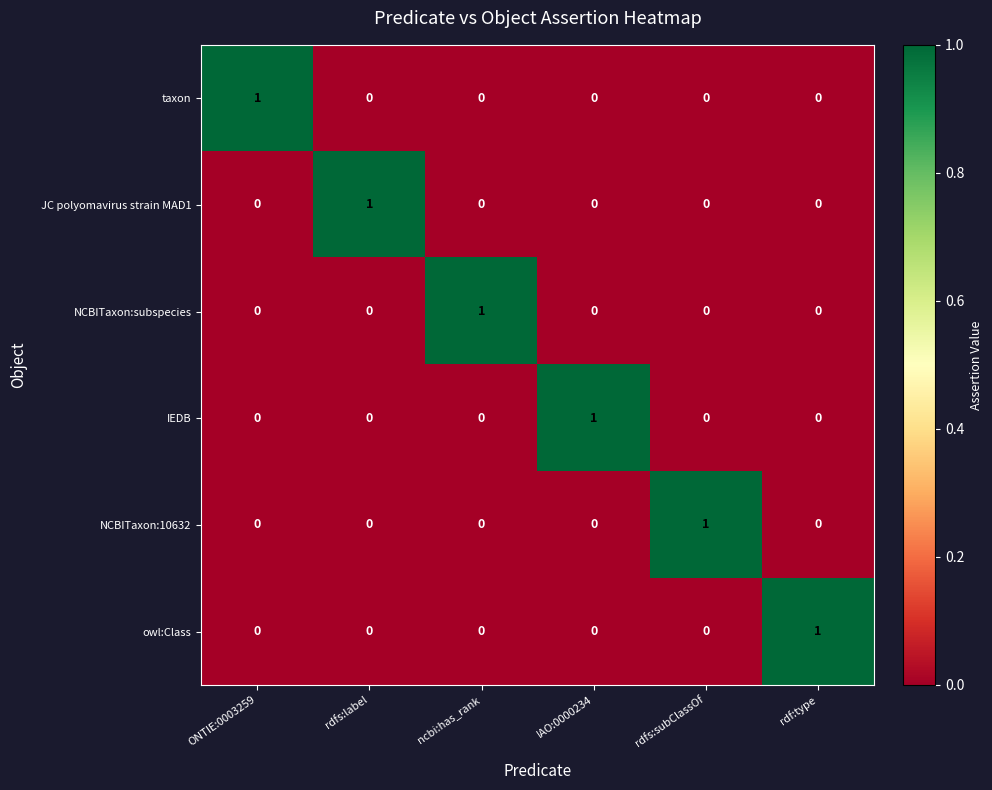

Count the owl:Class values in the range 0 to 1.

6